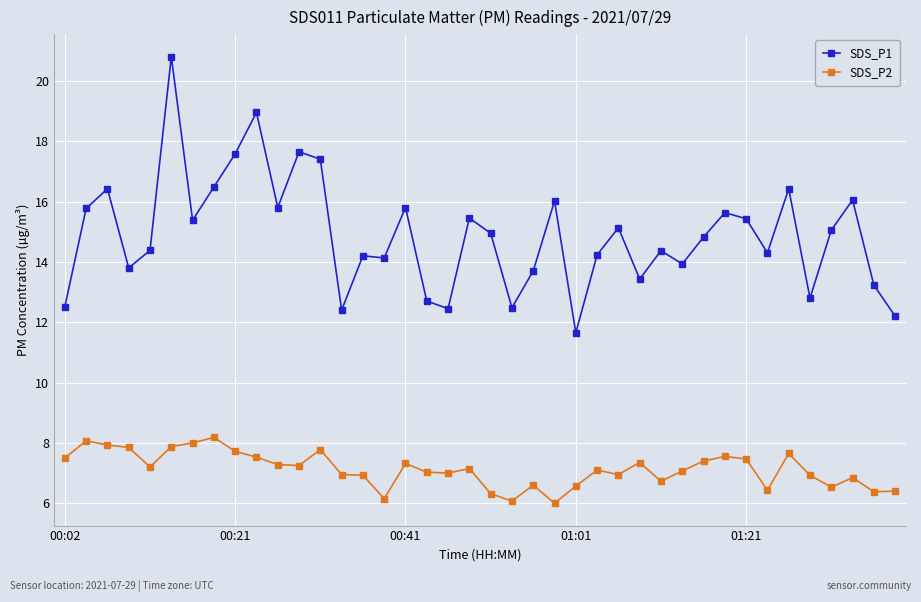

Which series has the widest spread of values?

SDS_P1